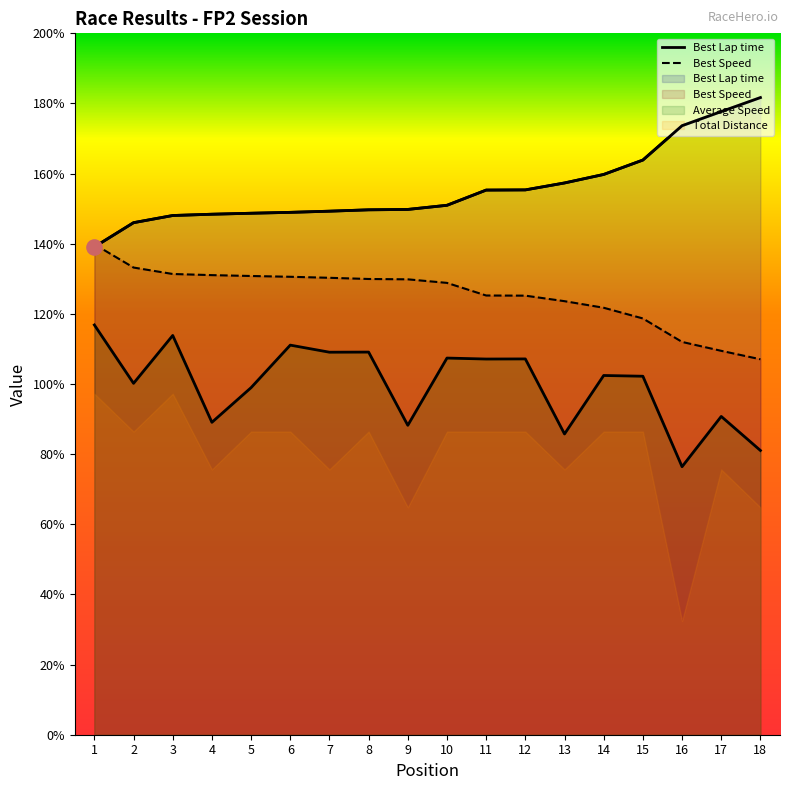

Which series has the largest total across all categories?

Best Lap time